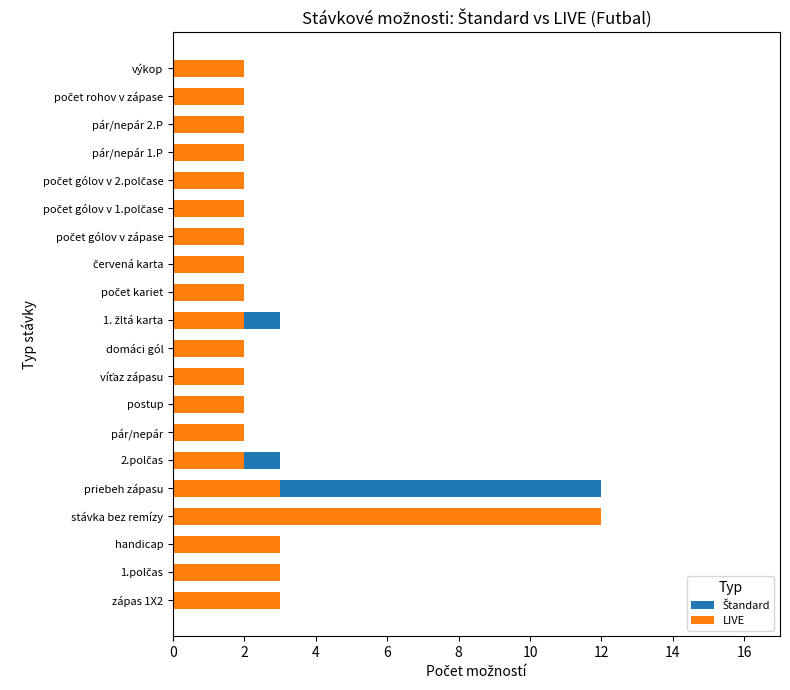

What are all the series names shown in the legend?

Štandard, LIVE